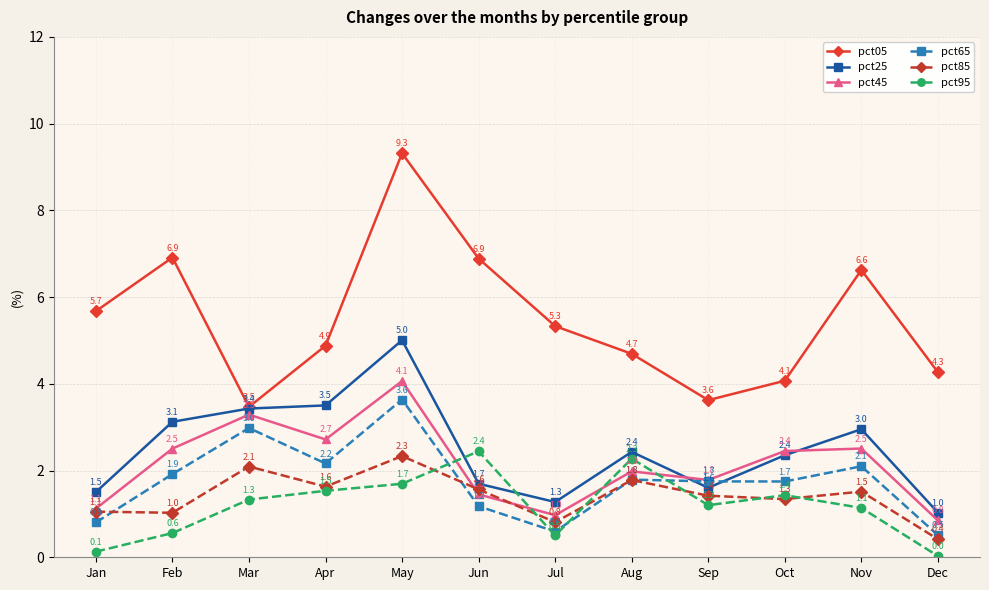

List the series in order of their peak value, lowest first.

pct85, pct95, pct65, pct45, pct25, pct05